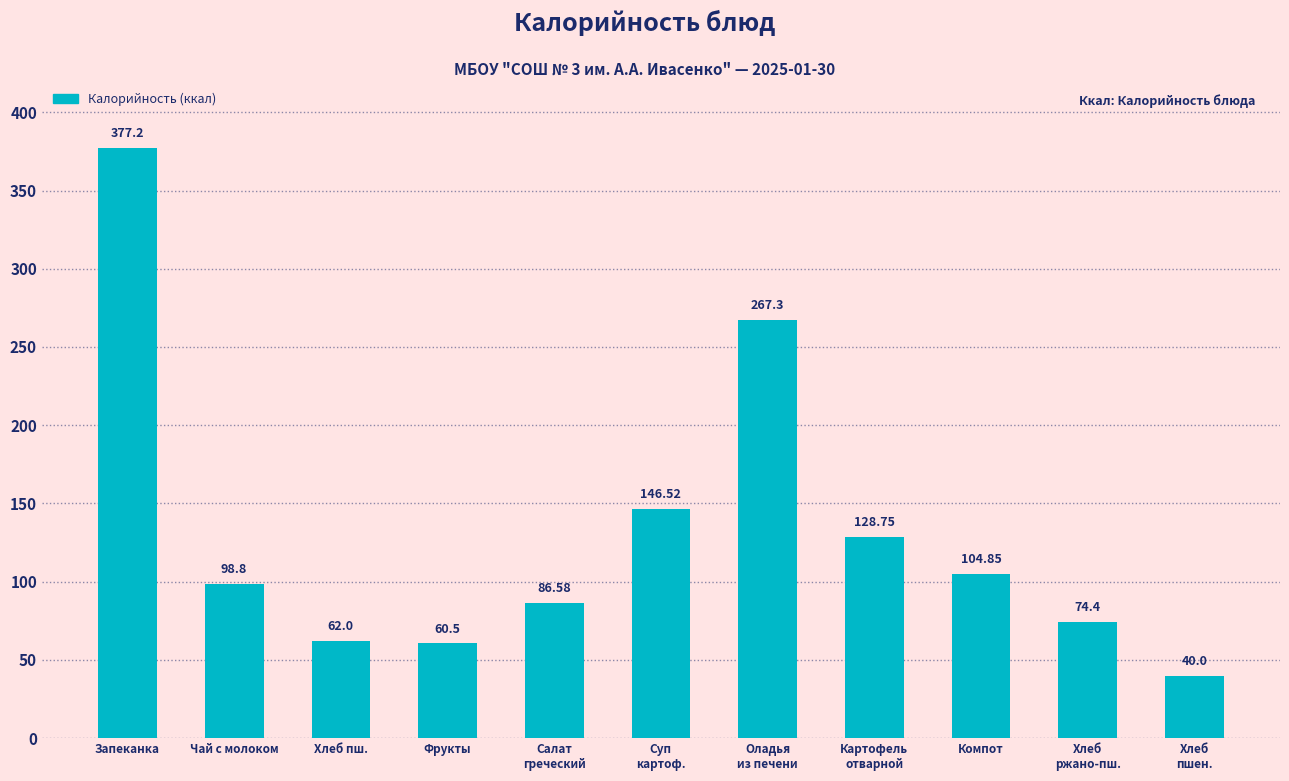

What is the label of the 10th bar from the right?

Чай с молоком